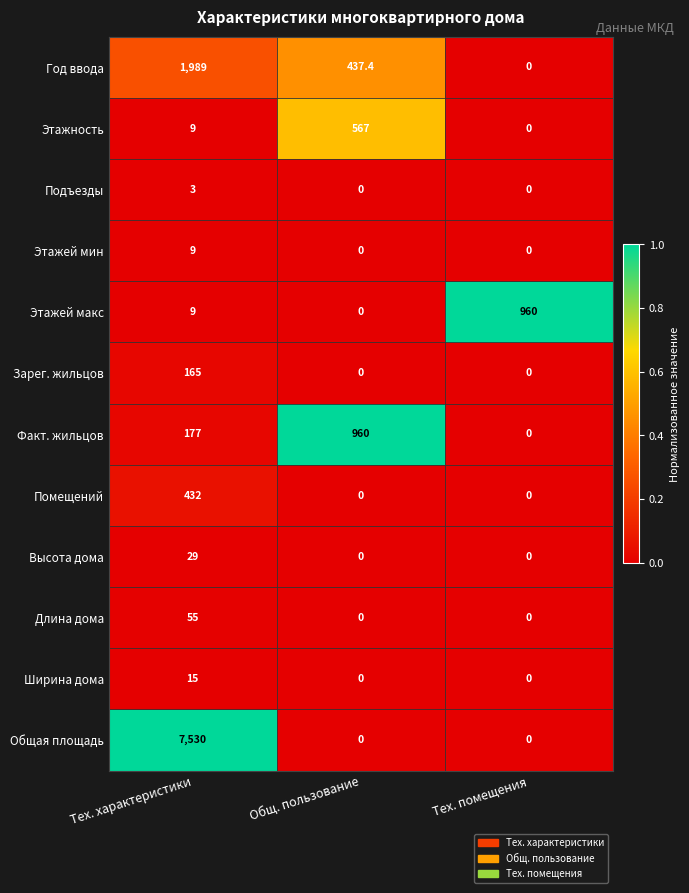

At which category is the sum across all series the highest?

Тех. характеристики